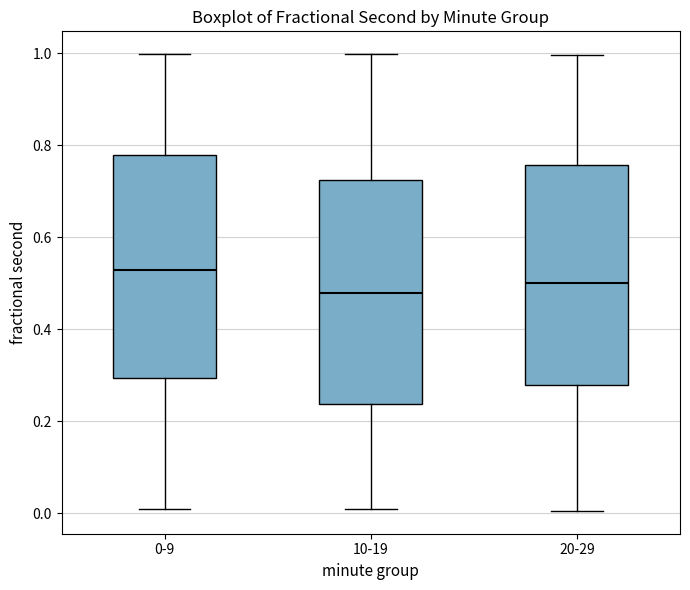

Reading left to right, read every box against the y-axis: the position of its median line, the range the box covers, and the ends of its whiskers. The values are not printed on the chart, so give them approximately, as read against the axis.

0-9: median 0.52, box 0.30 to 0.78, whiskers 0.00 to 1.00
10-19: median 0.48, box 0.24 to 0.72, whiskers 0.02 to 1.00
20-29: median 0.50, box 0.28 to 0.76, whiskers 0.00 to 1.00